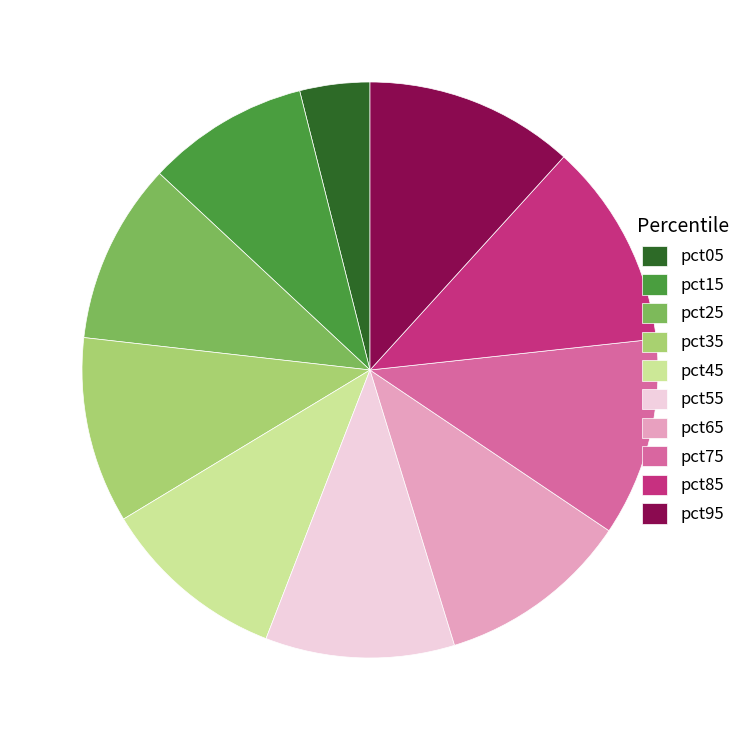

How many slices are in this pie chart?

10